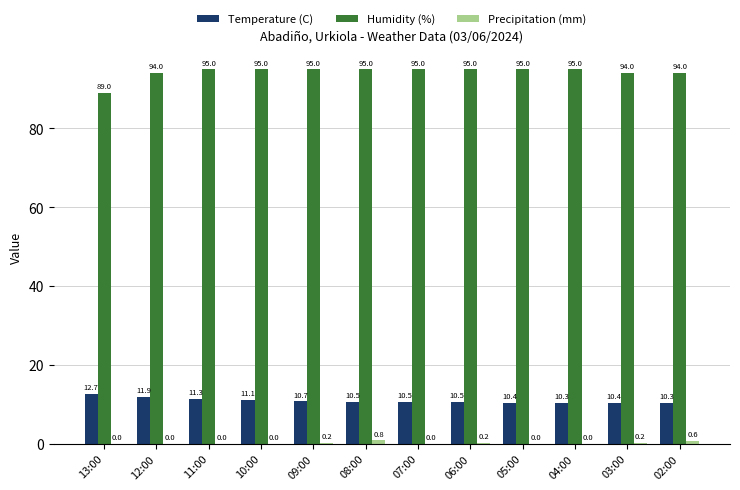

How many categories are shown in the chart?

12